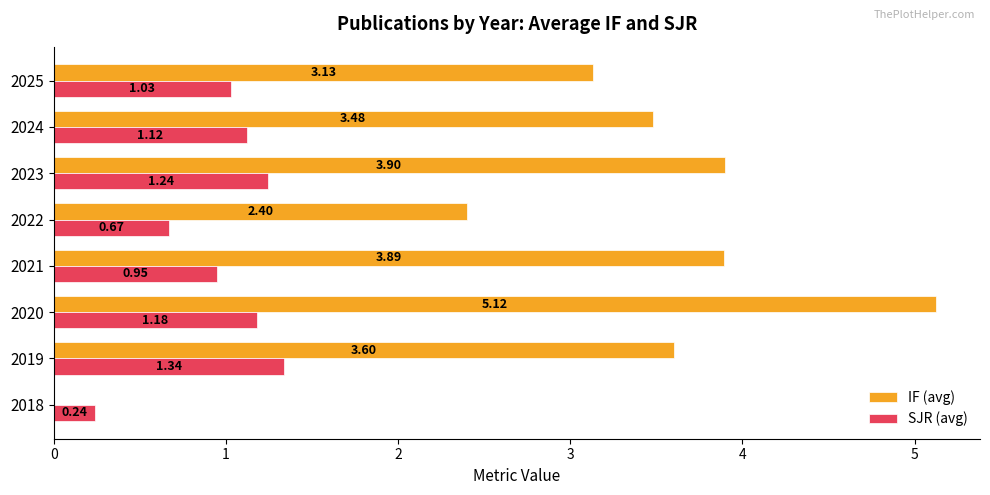

Is the value of SJR (avg) at 2025 greater than the value of IF (avg) at 2018?

Yes